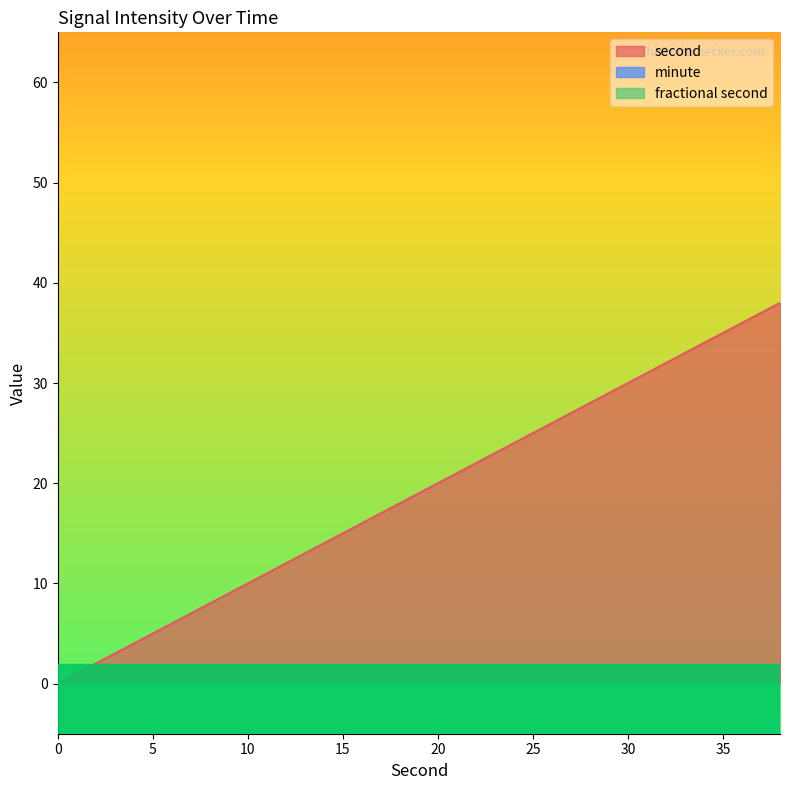

Reading right to left, what are all the values shown in this chart?

second: 38	36	34	32	30	28	26	24	22	20	18	16	14	12	10	8	6	4	2	0
minute: 0	0	0	0	0	0	0	0	0	0	0	0	0	0	0	0	0	0	0	0
fractional second: 0	0	0	0	0	0	0	0	0	0	0	0	0	0	0	0	0	0	0	0